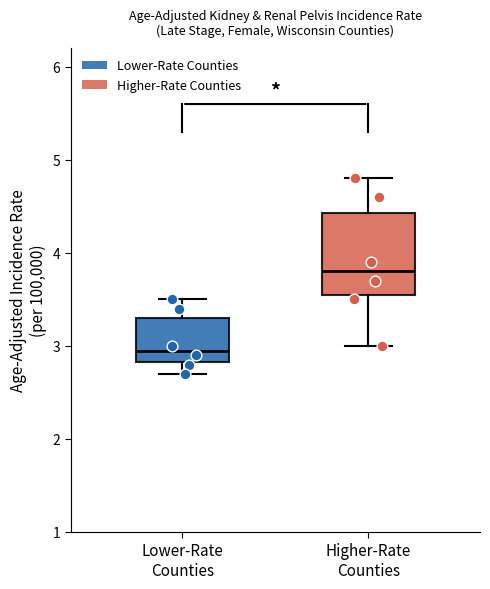

Comparing the boxes themselves (not the whiskers), which one is the tallest?

Higher-Rate Counties